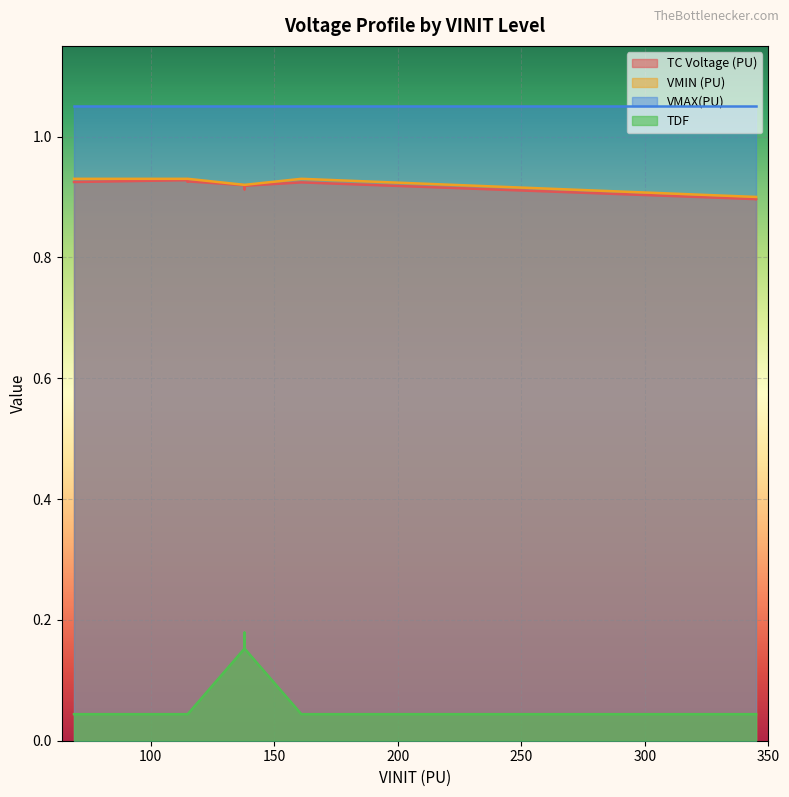

At which category does the chart reach its peak across all series?

138